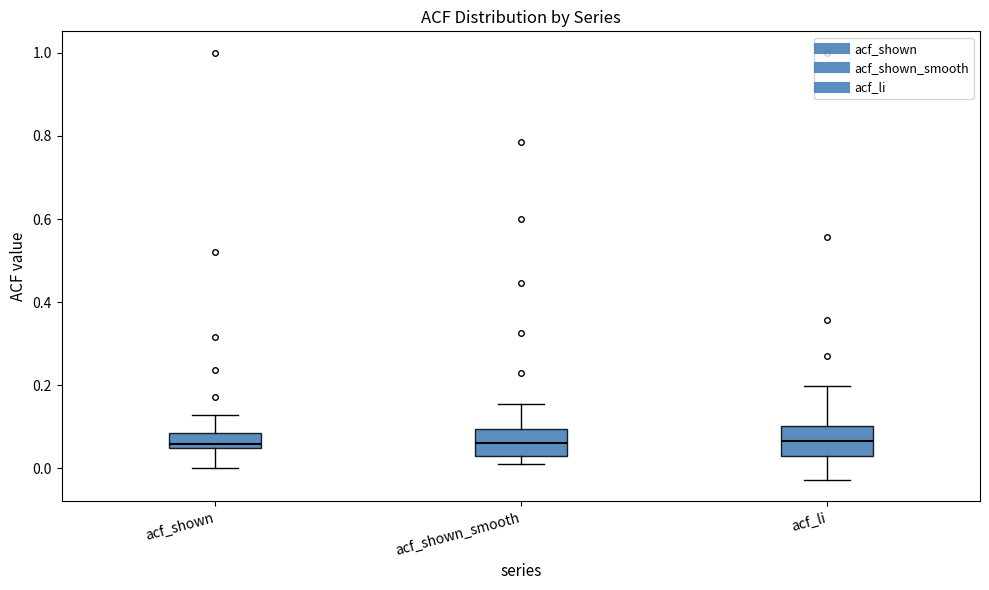

Reading left to right, transcribe this box plot: for each box, give where its median line is, the range the box spans, and where its two whiskers end, as read against the y-axis. The values are not printed on the chart, so give them approximately, as read against the axis.

acf_shown: median 0.06, box 0.04 to 0.08, whiskers 0.00 to 0.12
acf_shown_smooth: median 0.06, box 0.04 to 0.10, whiskers 0.02 to 0.16
acf_li: median 0.06, box 0.02 to 0.10, whiskers -0.02 to 0.20